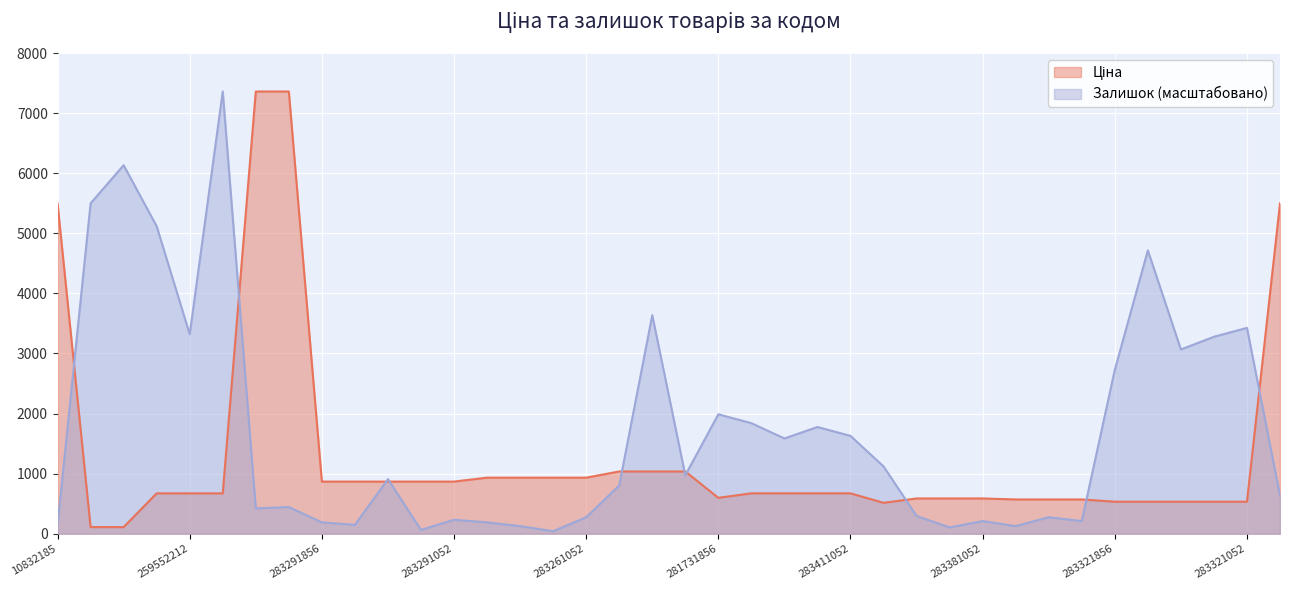

At how many categories does at least one series exceed 3715?

9